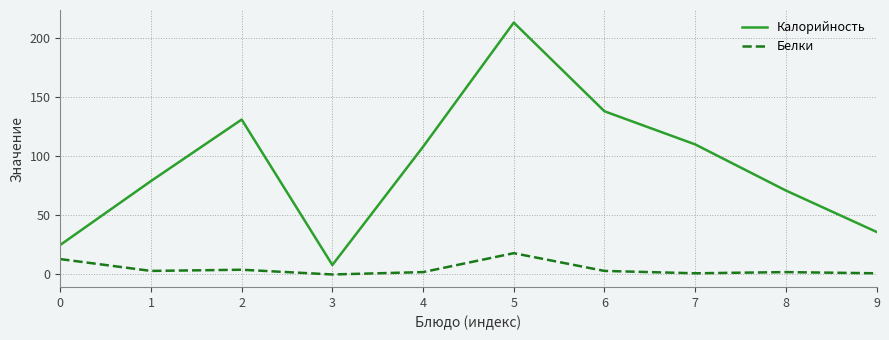

Which series has the largest total across all categories?

Калорийность